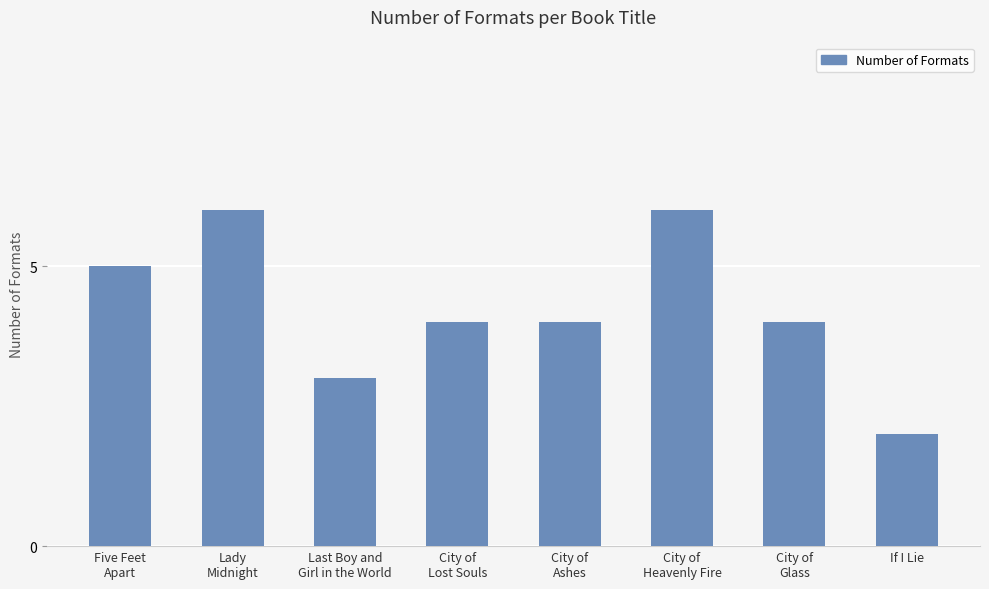

What is the label of the 1st bar from the left?

Five Feet
Apart